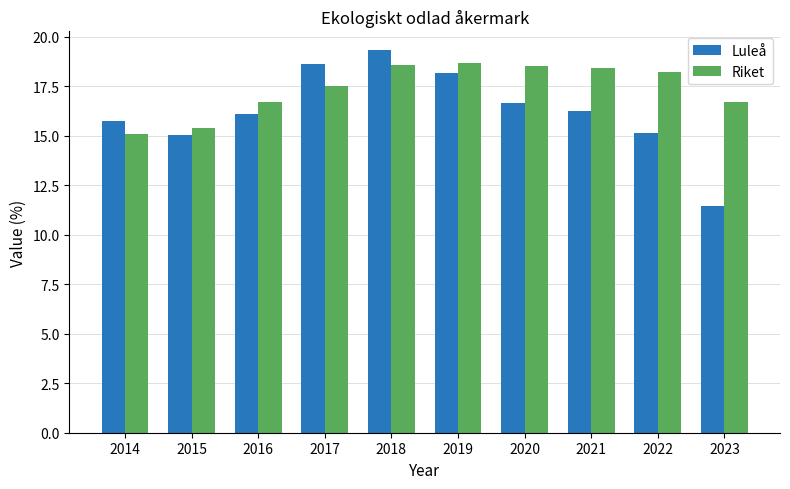

Is it true that Luleå equals 7.0 at 2021?

False